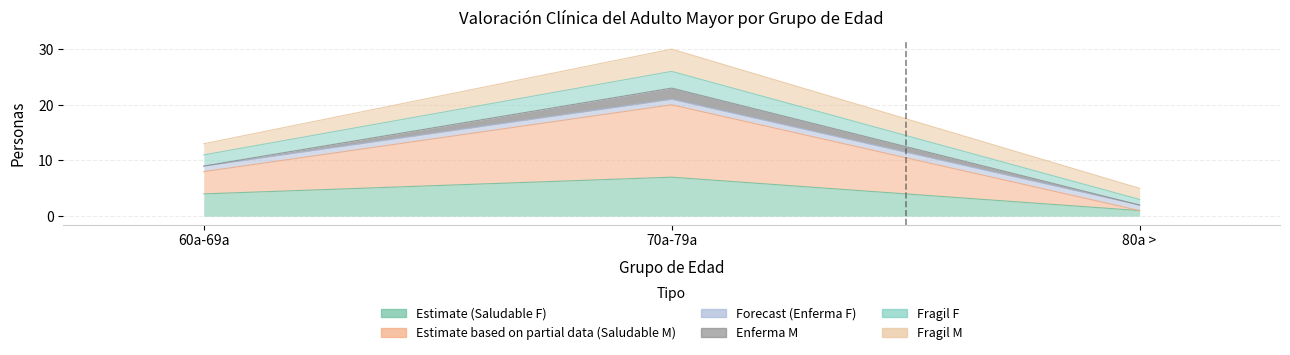

What is the value of the Saludable F point at the 3rd from the left?

1